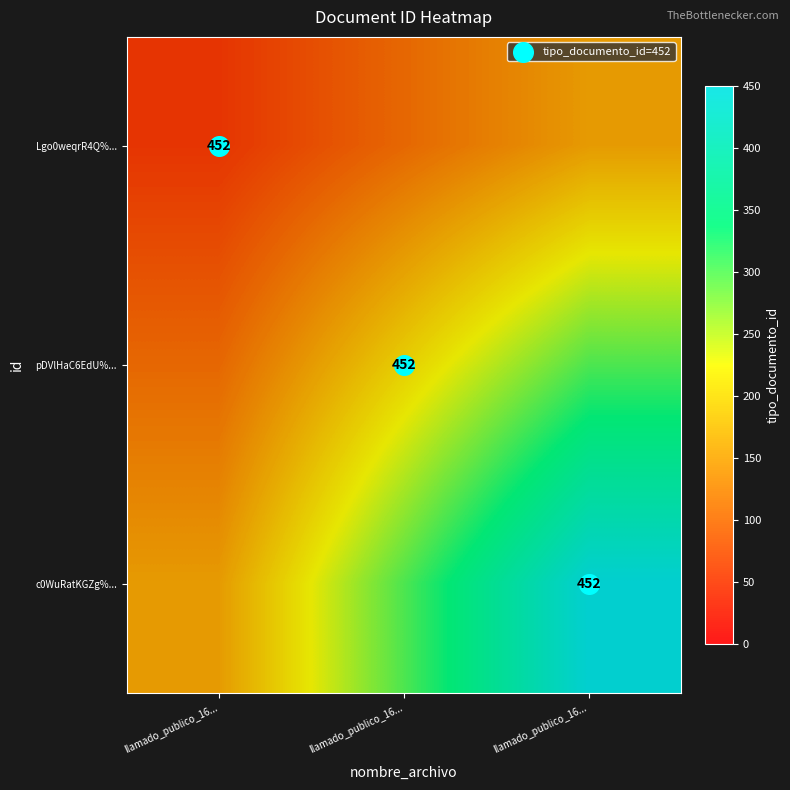

How many distinct data groups are displayed?

3